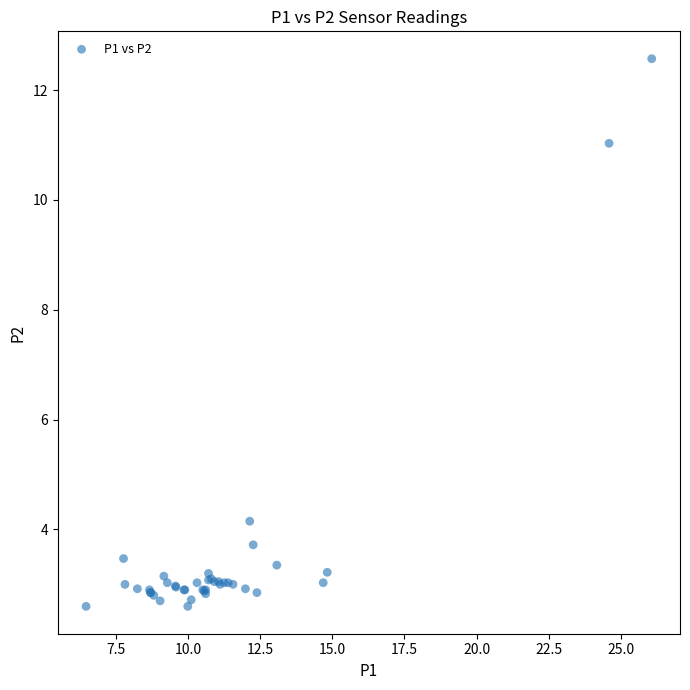

What Y value in the scatter plot is closest to 7?

4.2